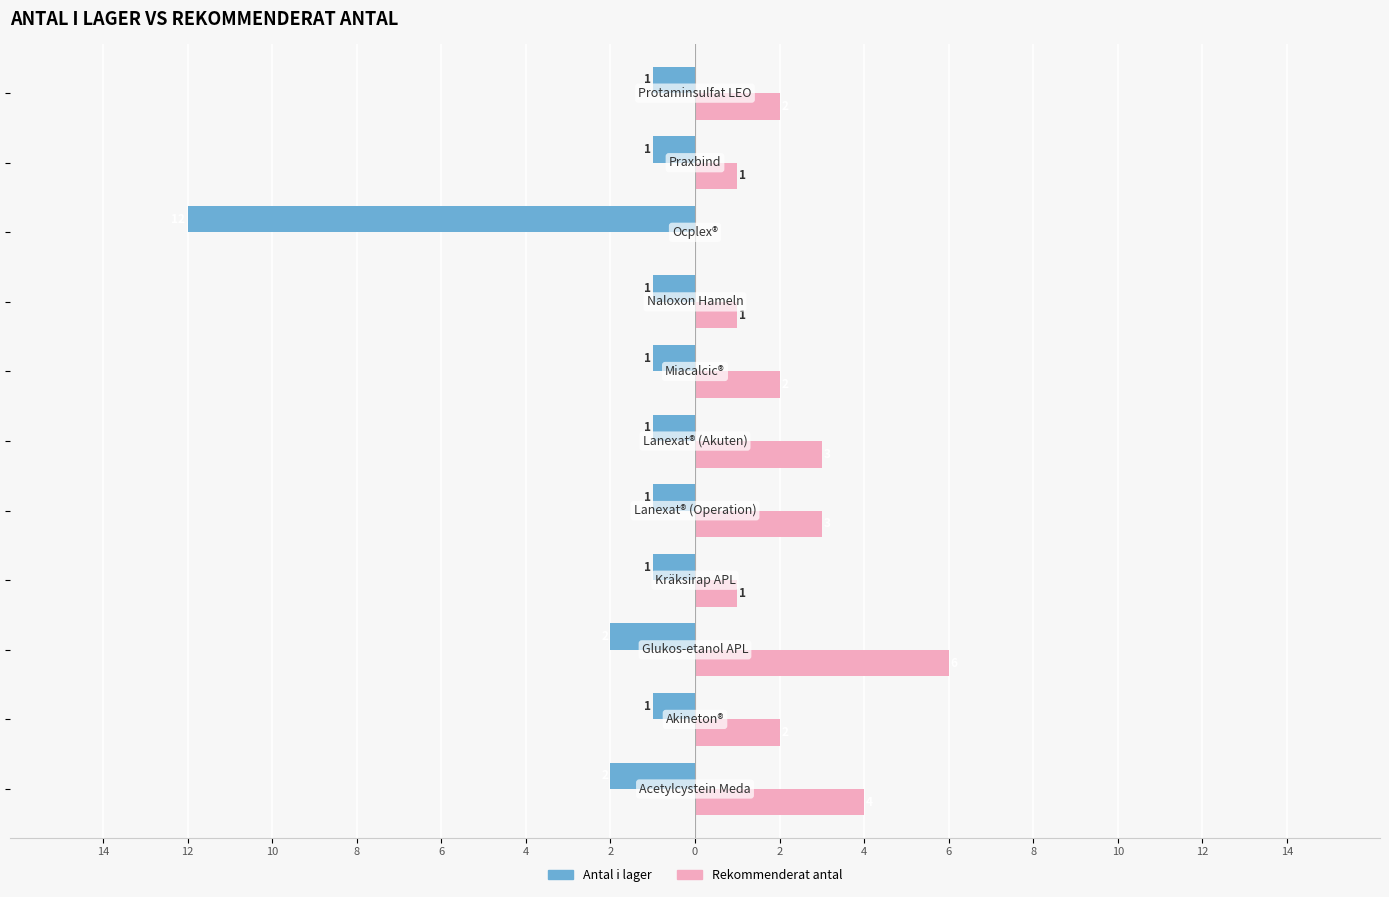

What is the highest value of the Antal i lager series?

-1